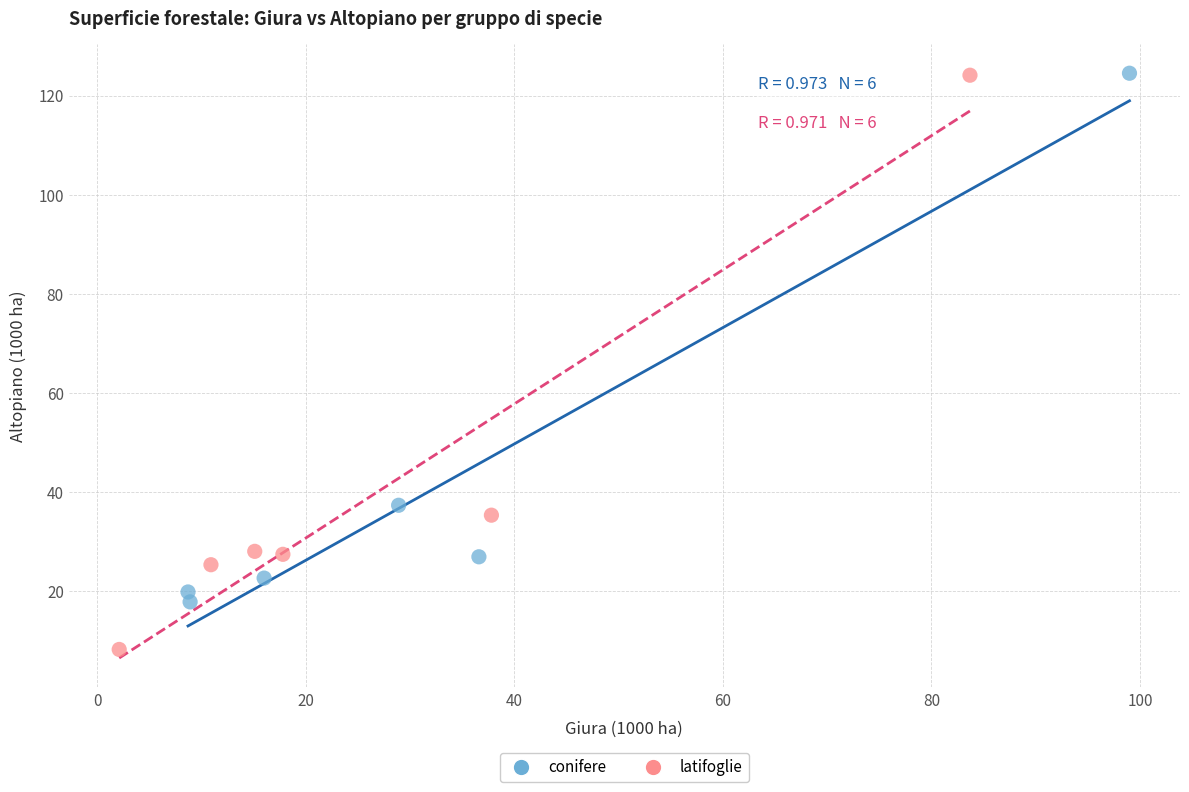

Which series has the largest Y range (max minus min)?

latifoglie